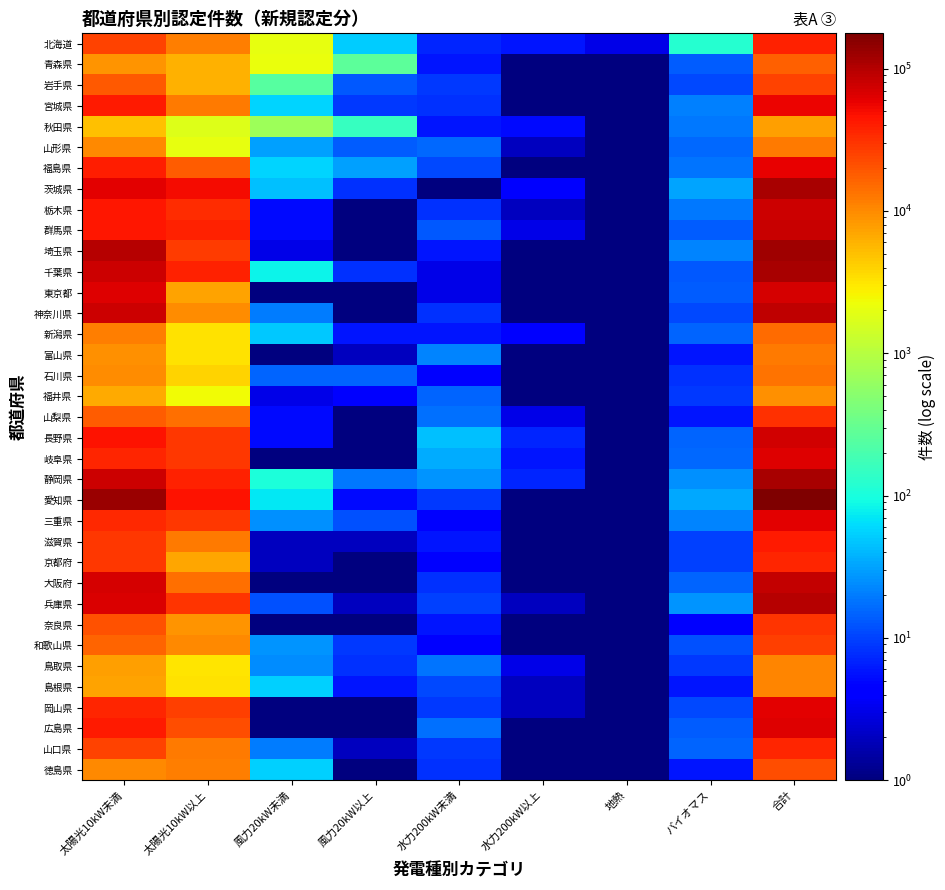

What is the total value across all series at 水力200kW以上?

75.5